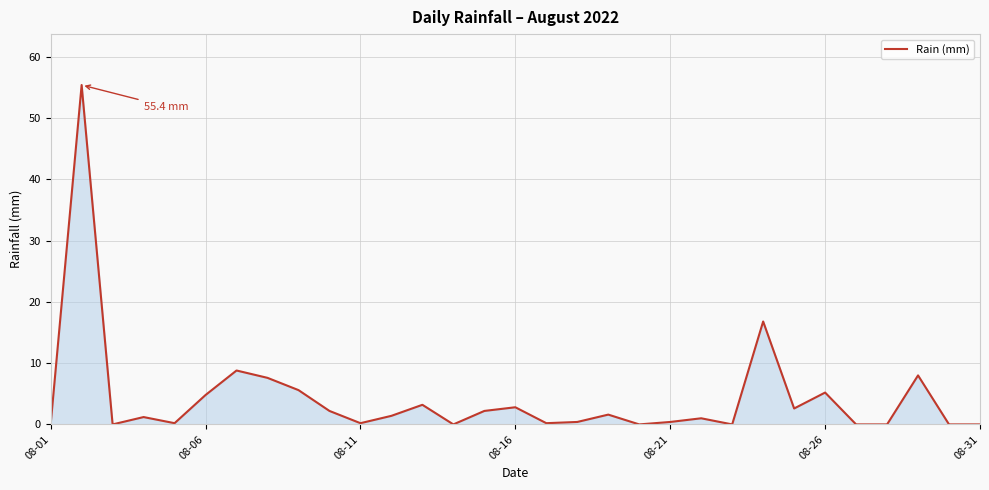

How many categories are shown in the chart?

31